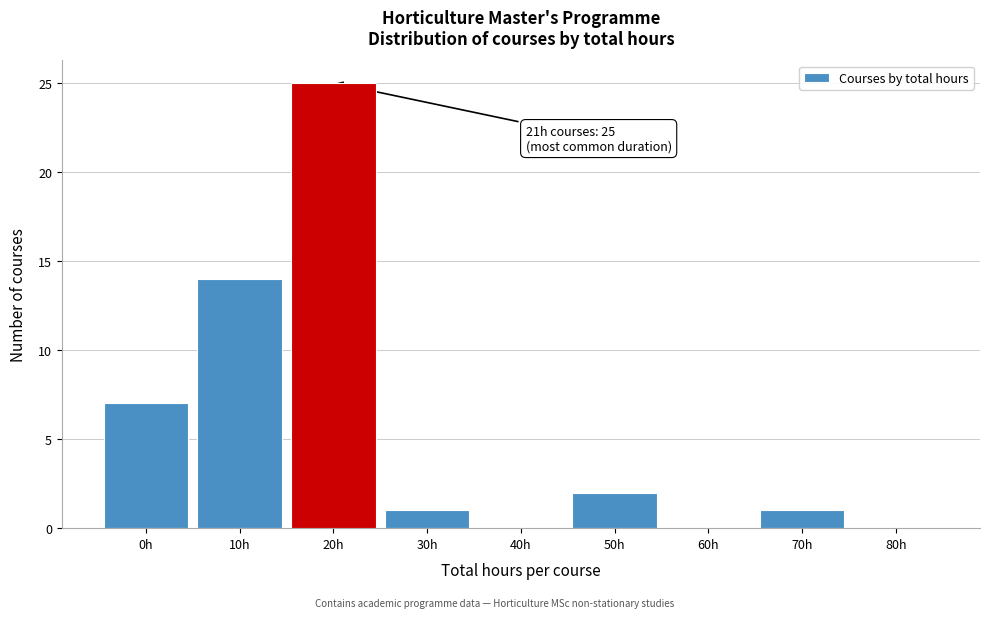

Reading left to right, transcribe all the data shown in this chart.

0h=7	10h=14	20h=25	30h=1	40h=0	50h=2	60h=0	70h=1	80h=0